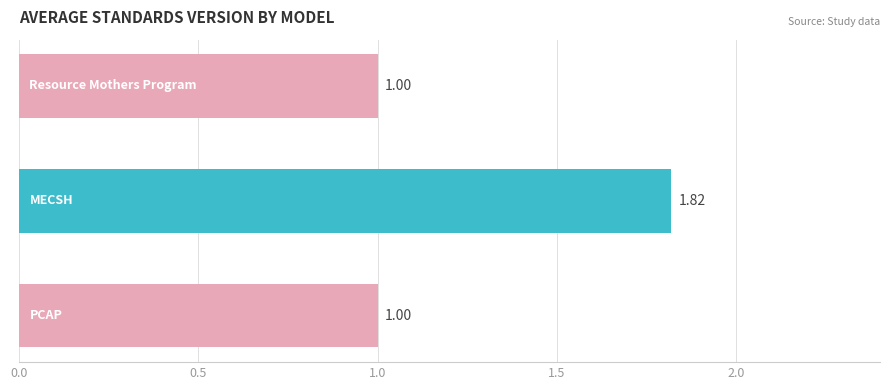

What is the sum of all values?

3.8